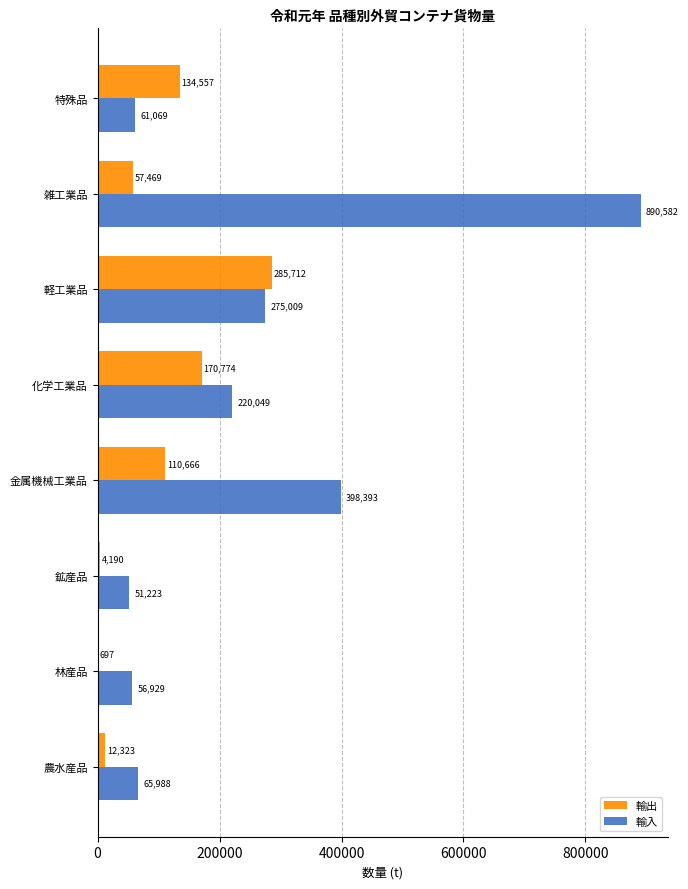

Between 林産品 and 雑工業品, which series saw the biggest shift?

輸入